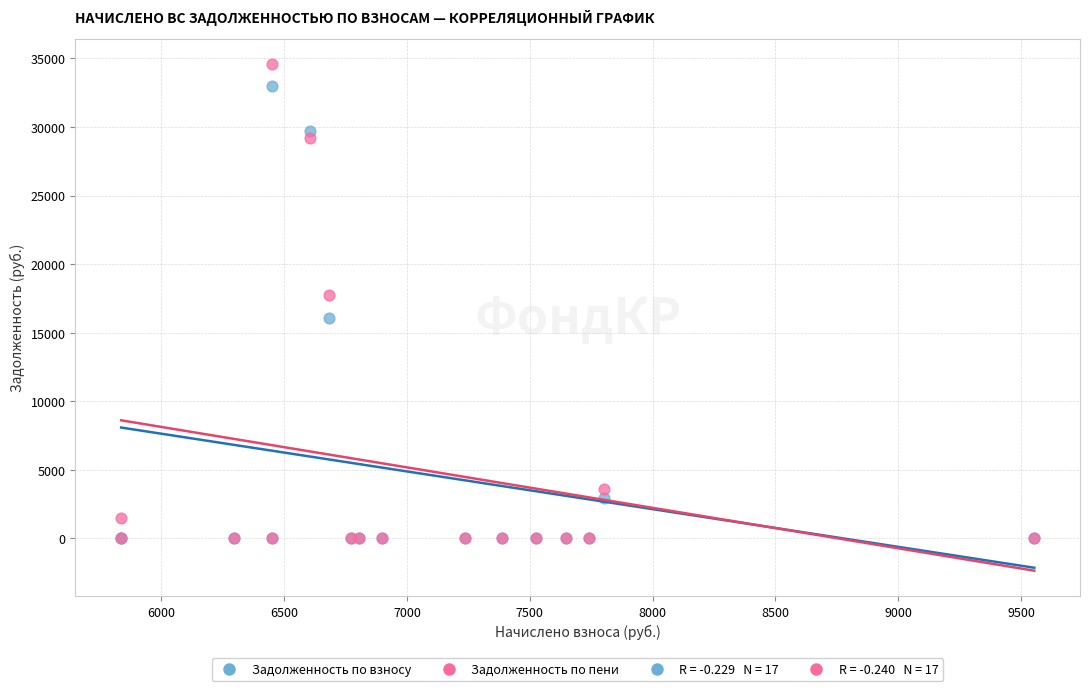

Across all series, what Y value is closest to 17291?

17740.3